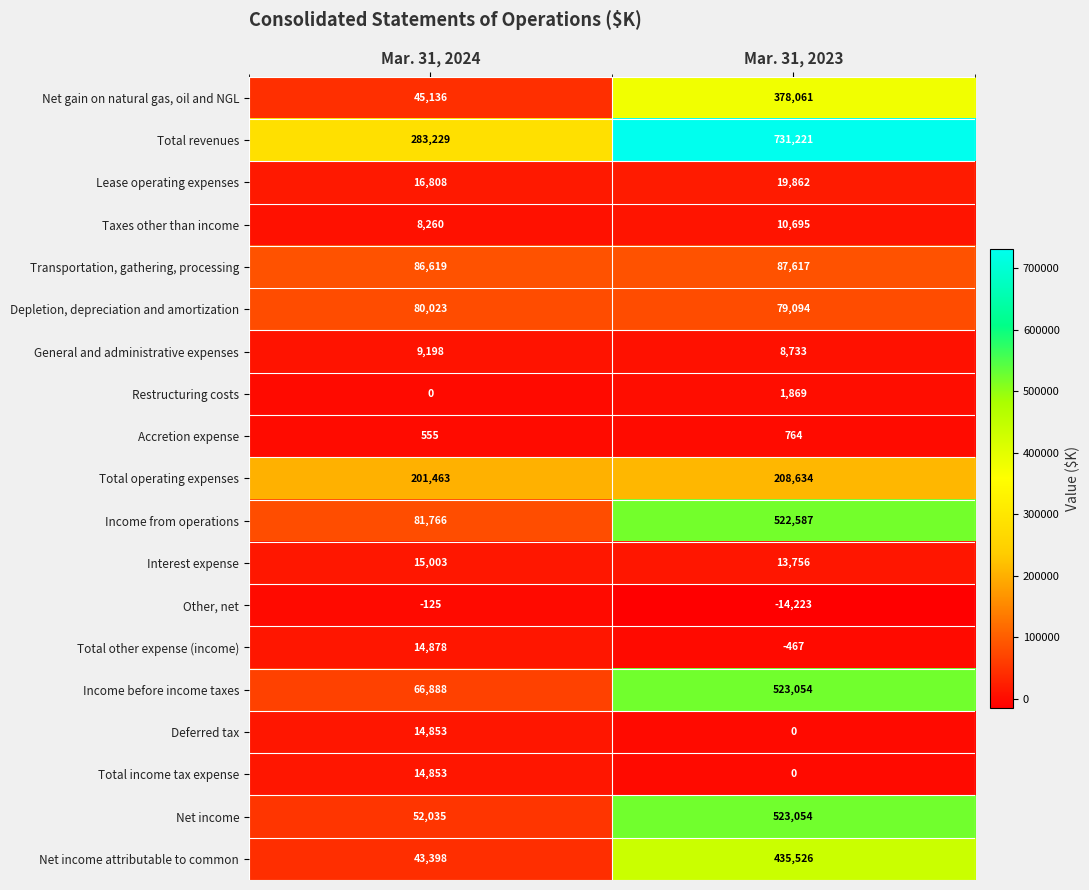

What is the sum of all Depletion, depreciation and amortization values?

159117